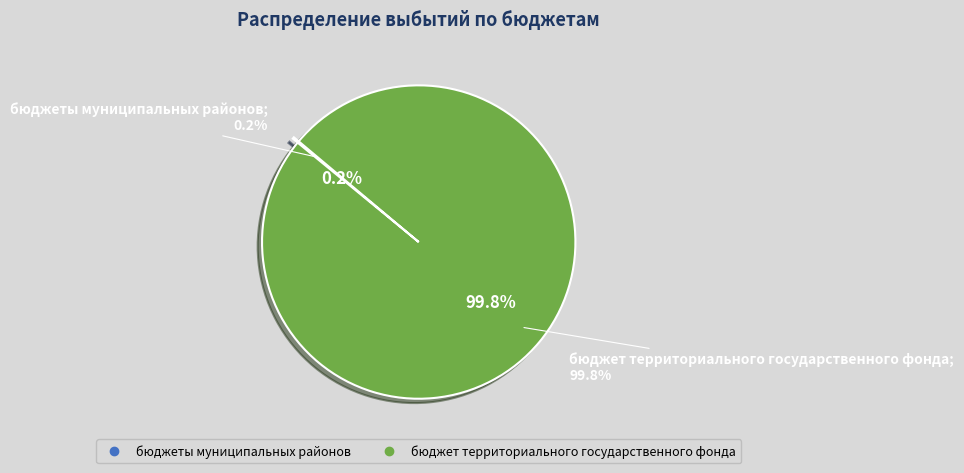

Which slice is the smallest?

бюджеты муниципальных районов